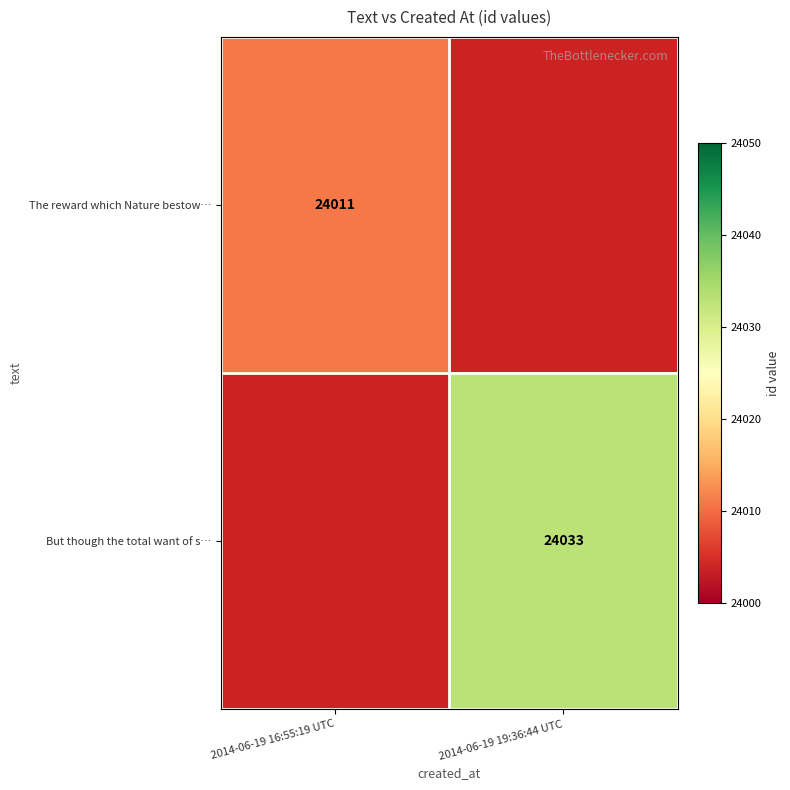

Which has a higher value, 2014-06-19 16:55:19 UTC or 2014-06-19 19:36:44 UTC?

2014-06-19 19:36:44 UTC